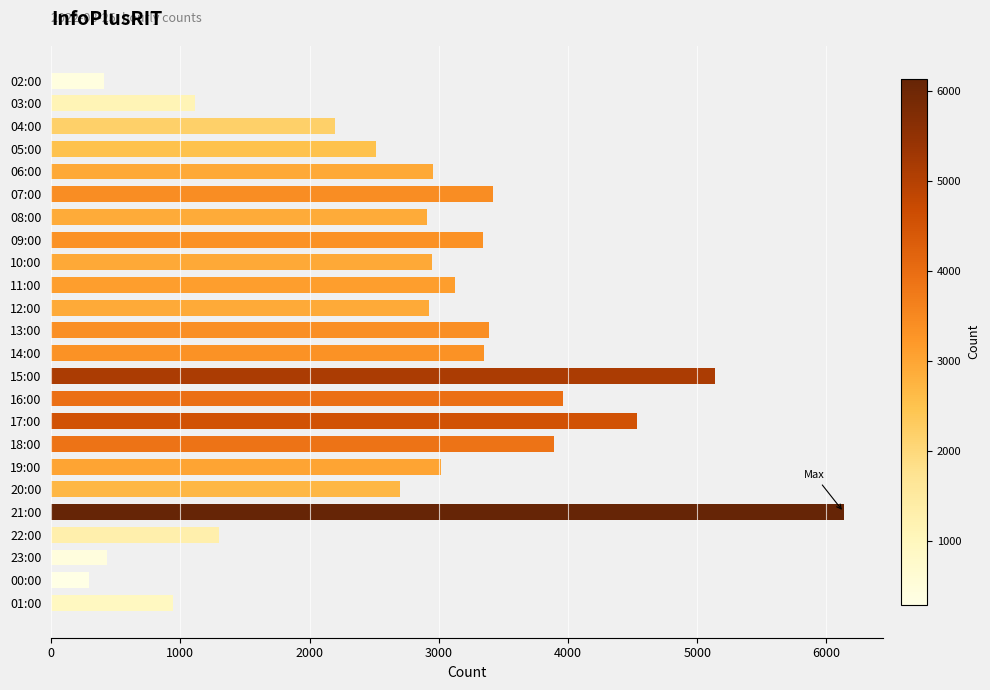

What is the approximate value at 00:00, to the nearest 50?

300